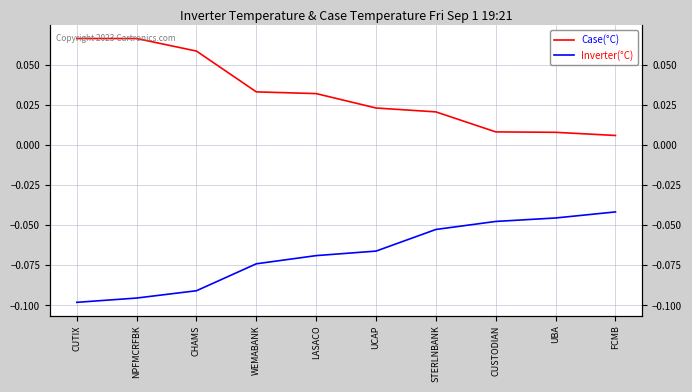

What is the difference between the maximum and minimum values in the Case(°C) series?

0.1